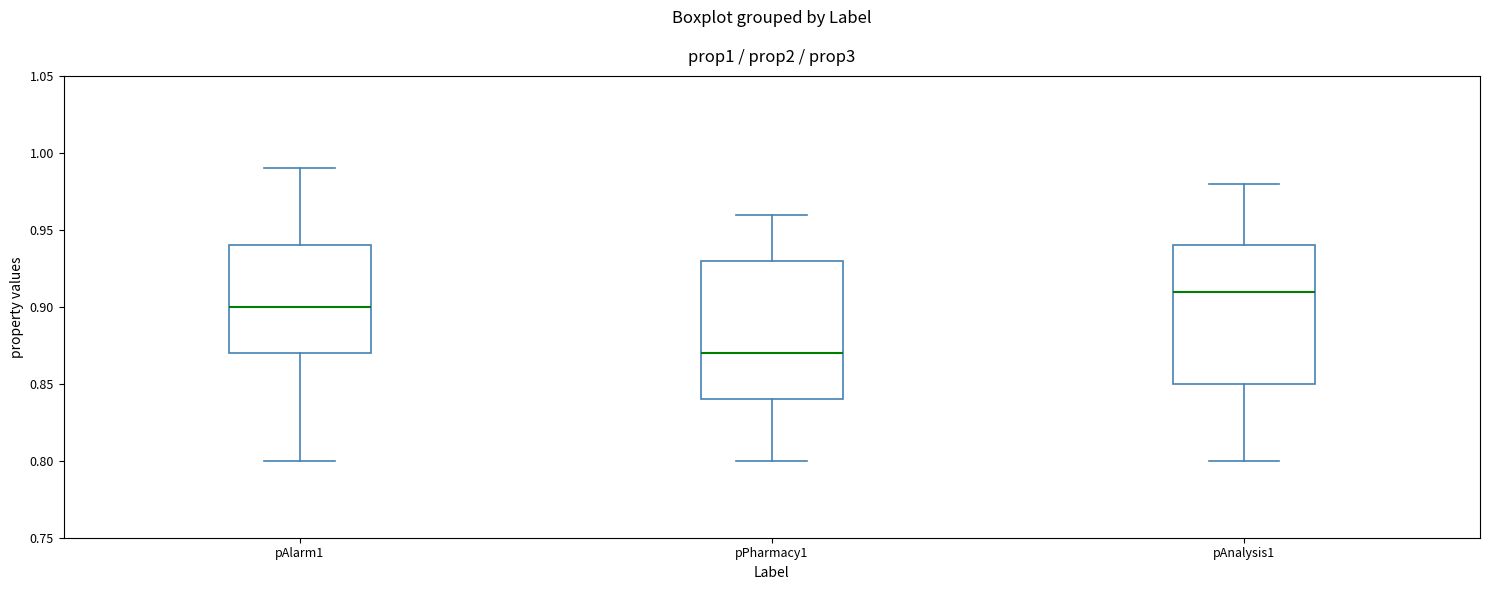

Where is the upper edge of the box for pAnalysis1 on the y-axis? The values are not printed on the chart, so give them approximately, as read against the axis.

0.94